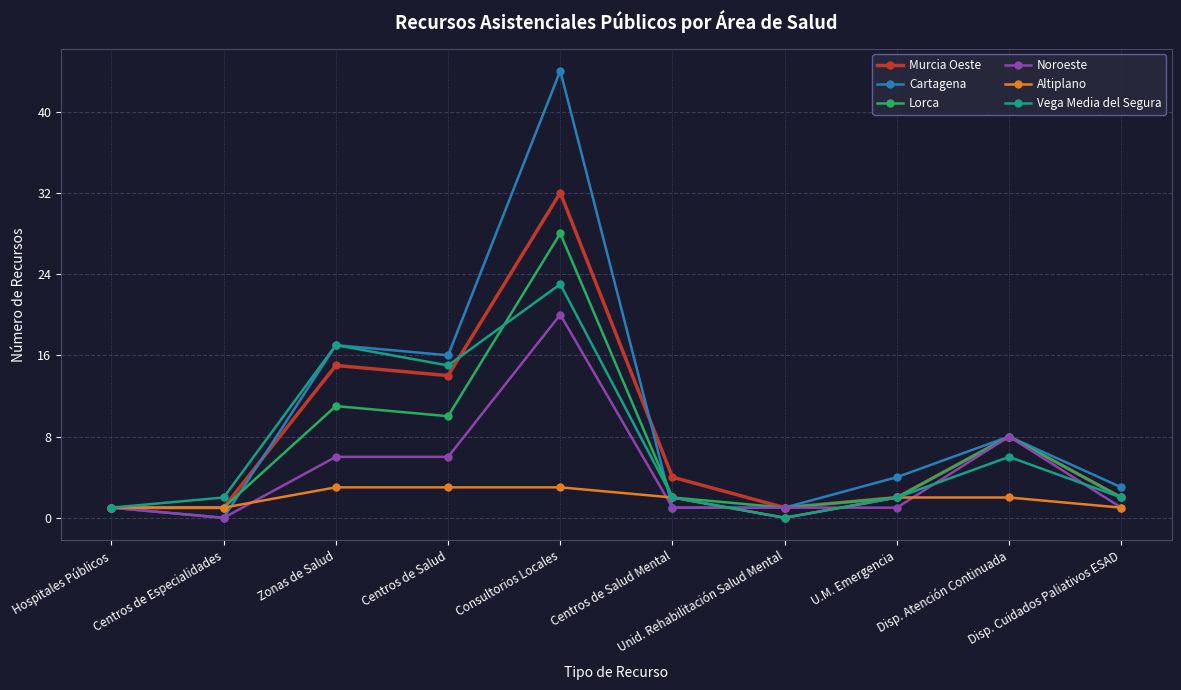

What is the average value of the Lorca series?

7